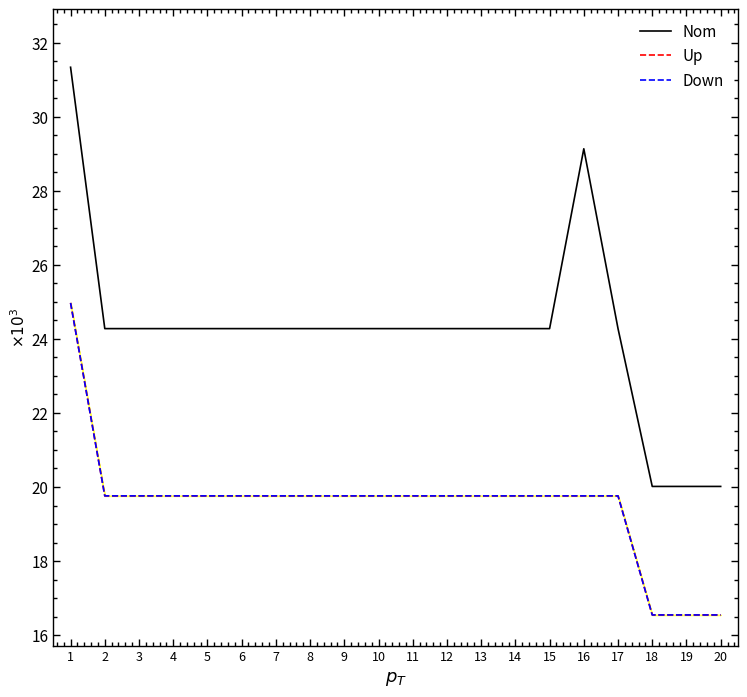

Between 1 and 7, which is larger?

1